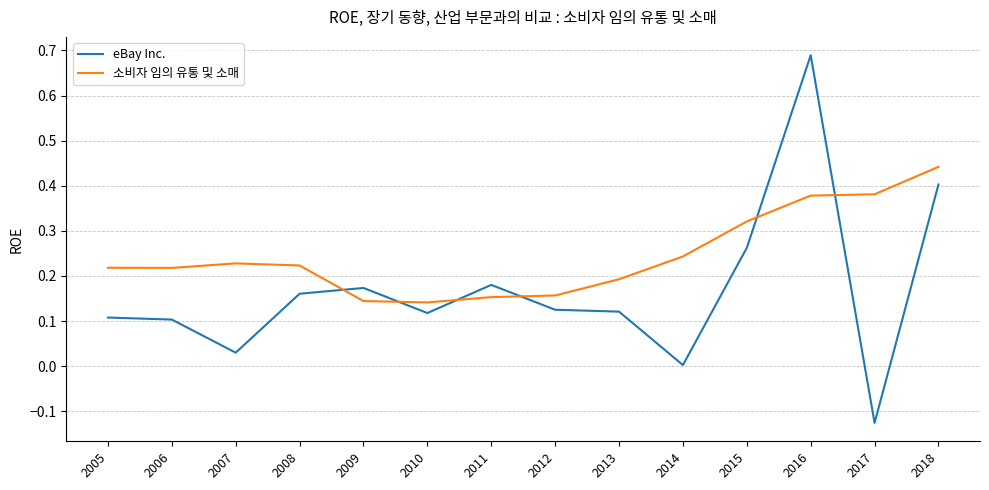

List the series in order of their overall mean, lowest first.

eBay Inc., 소비자 임의 유통 및 소매